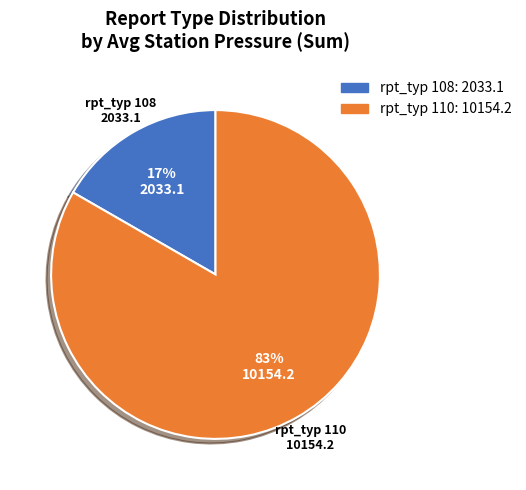

Is there any slice that represents more than half of the pie?

Yes